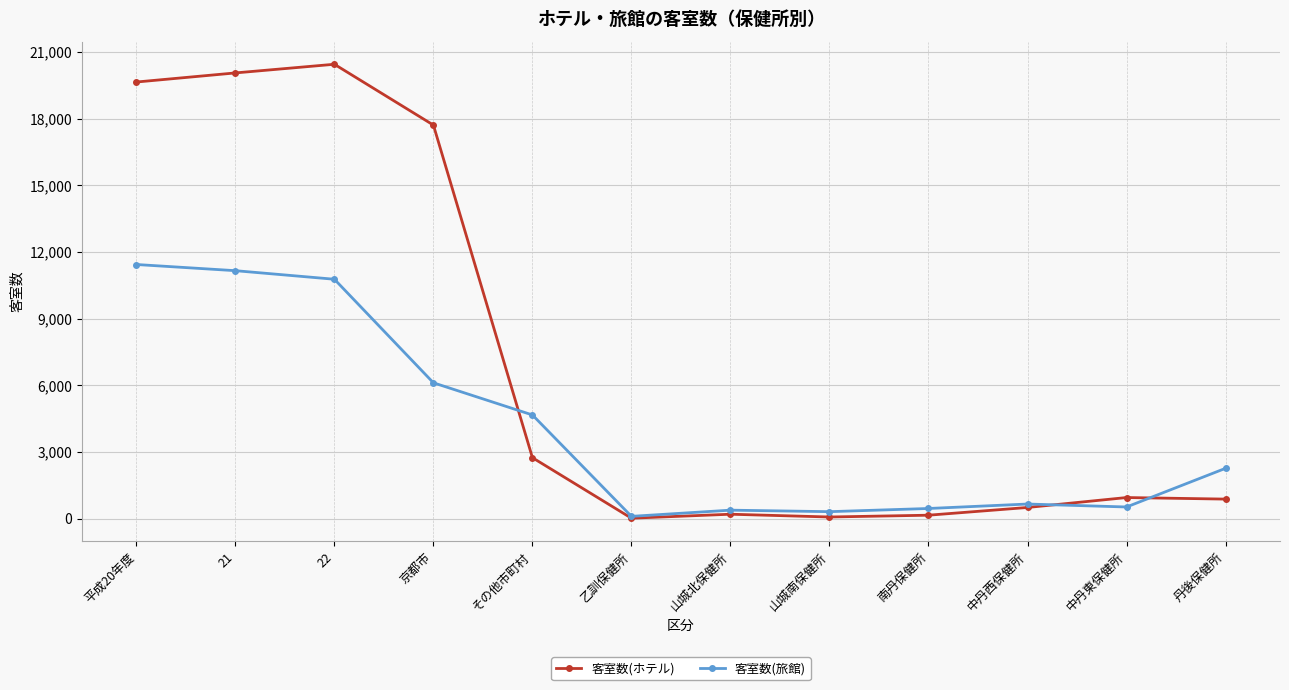

Does the chart have visible grid lines?

Yes